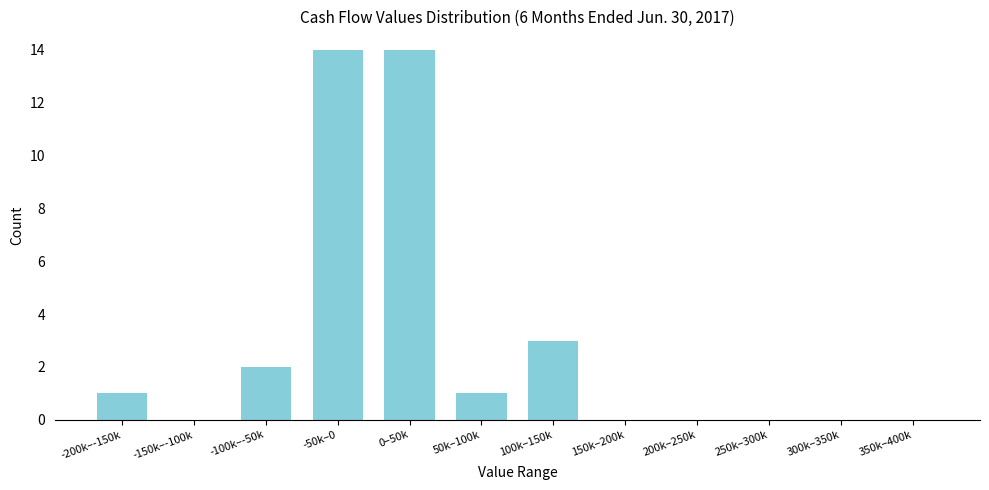

Reading right to left, extract all data points from this chart.

350k–400k=0	300k–350k=0	250k–300k=0	200k–250k=0	150k–200k=0	100k–150k=3	50k–100k=1	0–50k=14	-50k–0=14	-100k–-50k=2	-150k–-100k=0	-200k–-150k=1